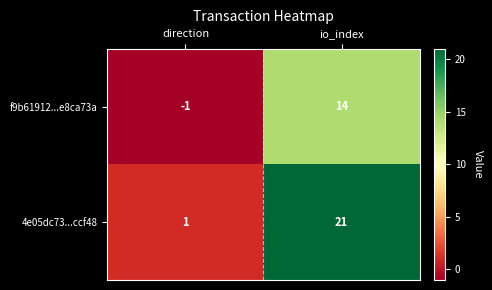

List the series in order of their peak value, highest first.

4e05dc73...ccf48, f9b61912...e8ca73a